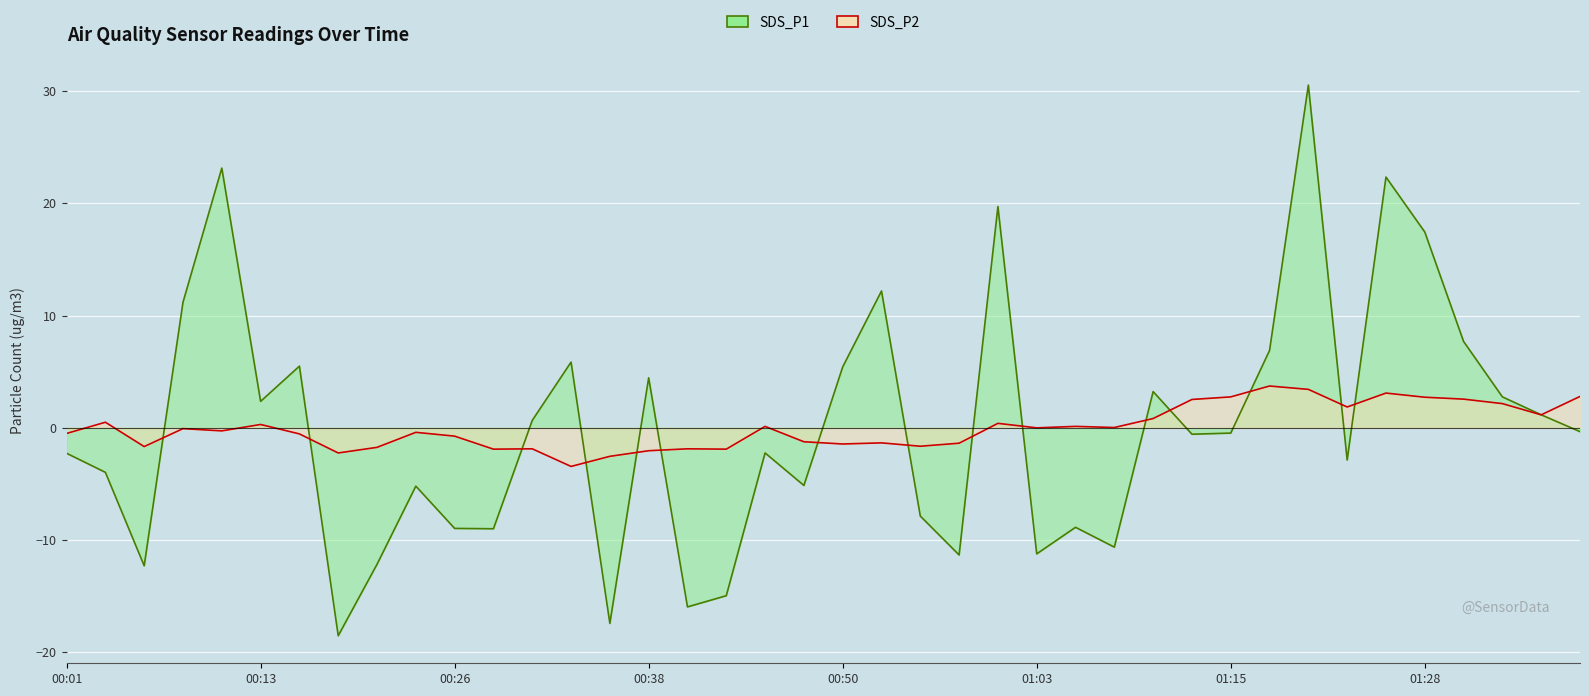

In SDS_P2 line, how many points are lower than both neighbors (excluding endpoints)?

12